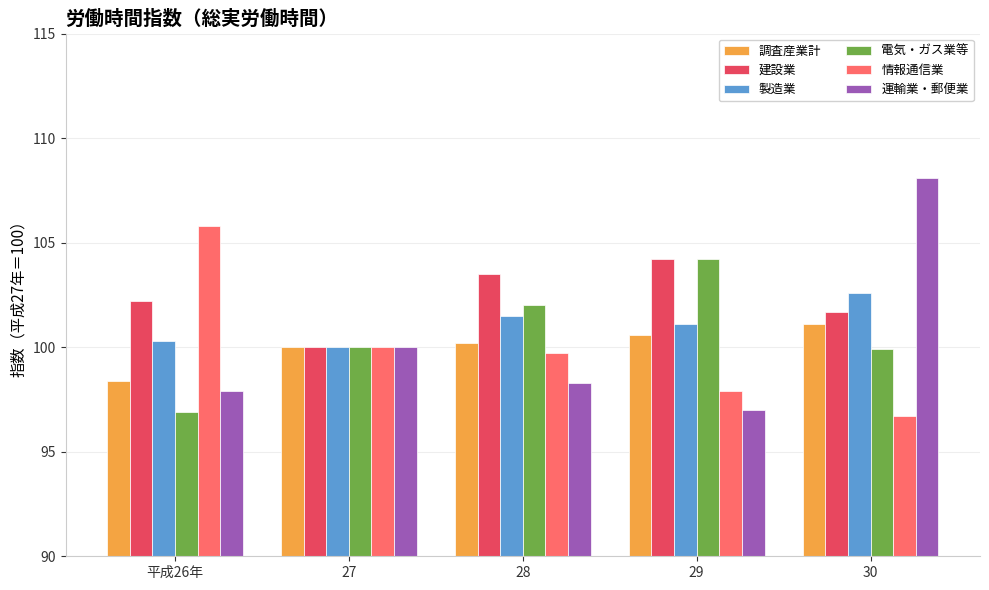

The value of 運輸業・郵便業 at 28 is 47.3. True or false?

False